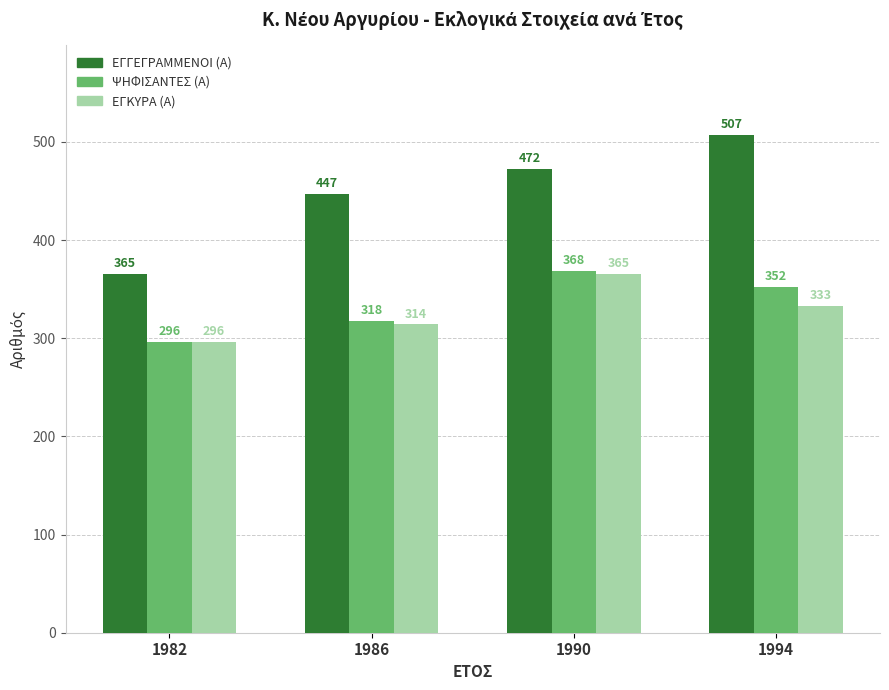

At which category is the sum across all series the highest?

1990